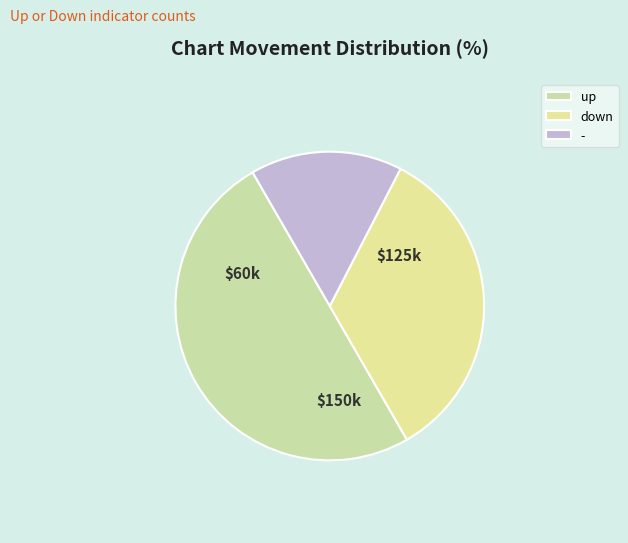

To the nearest percent, what percentage of the pie is up?

50%